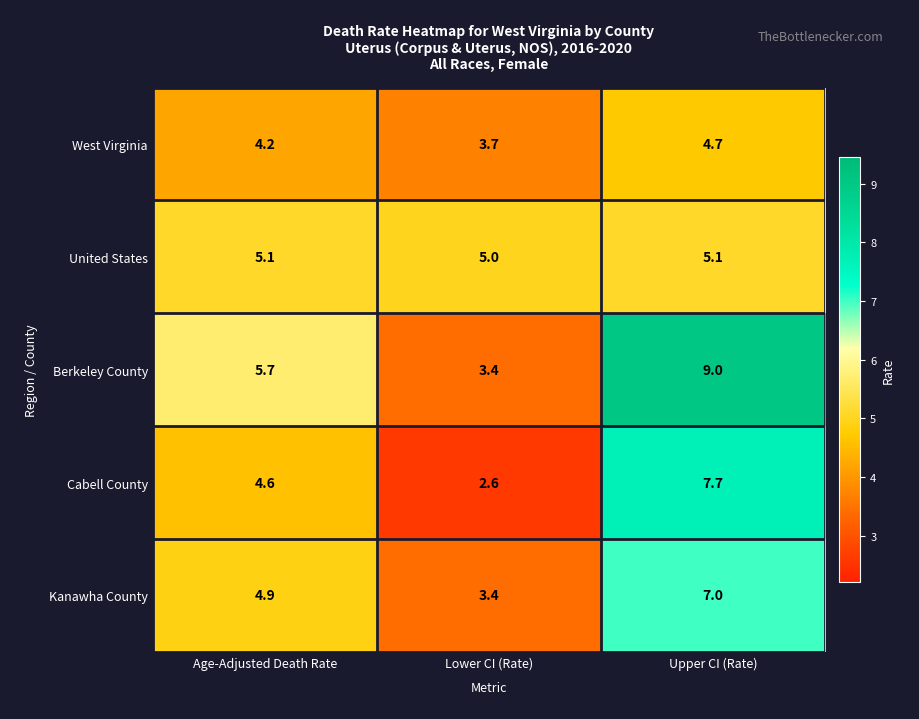

The value of United States at Lower CI (Rate) is 5.0. True or false?

True